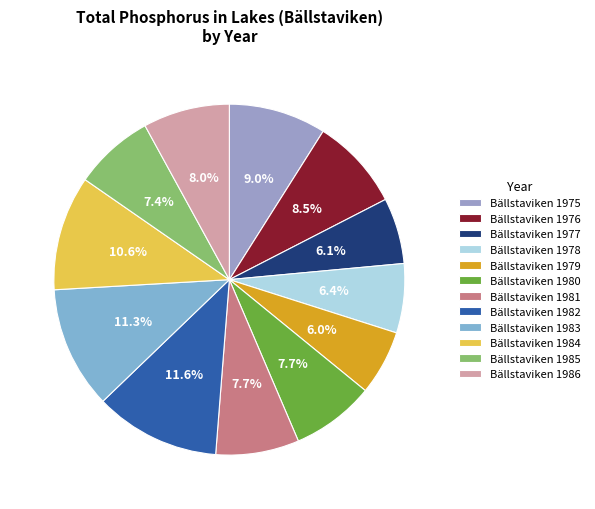

Which has a higher value, Bällstaviken 1983 or Bällstaviken 1979?

Bällstaviken 1983